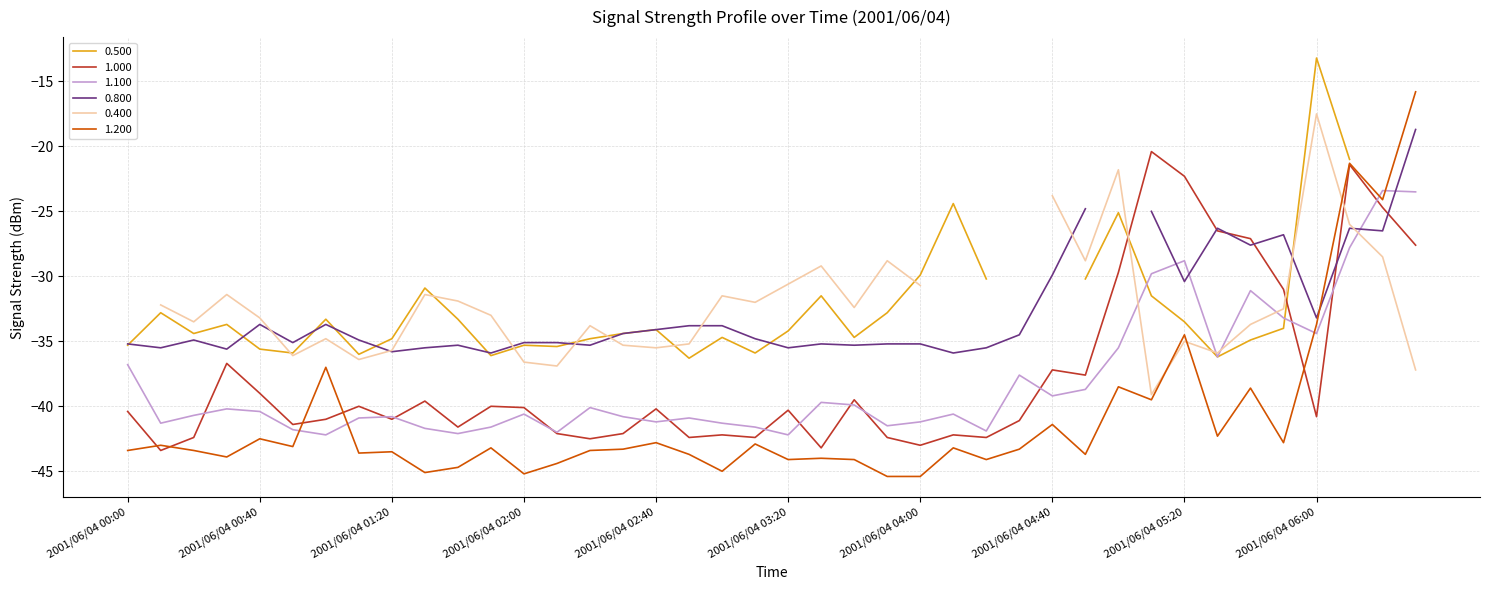

At which label is 1.000 closest to -31?

2001/06/04 05:50